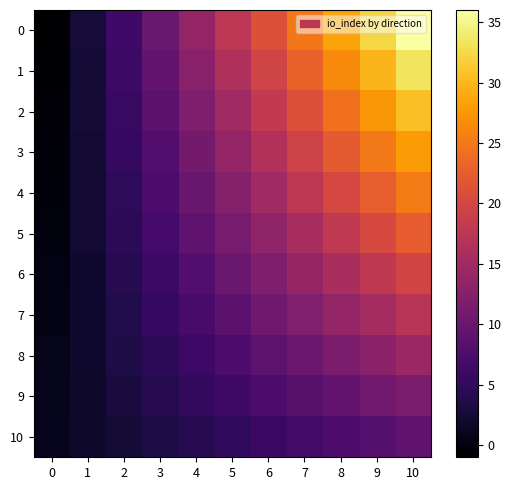

What is the maximum value shown in the chart?

36.0